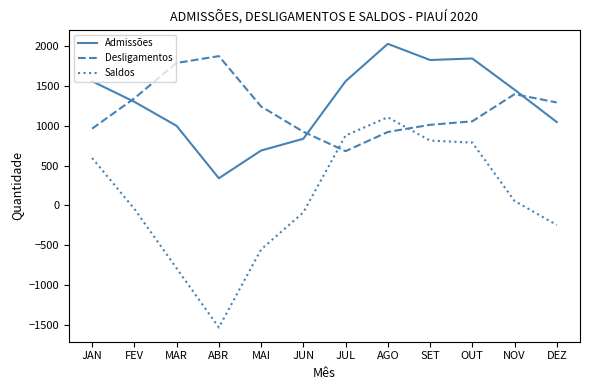

How many values in the Admissões series are below 1453?

6